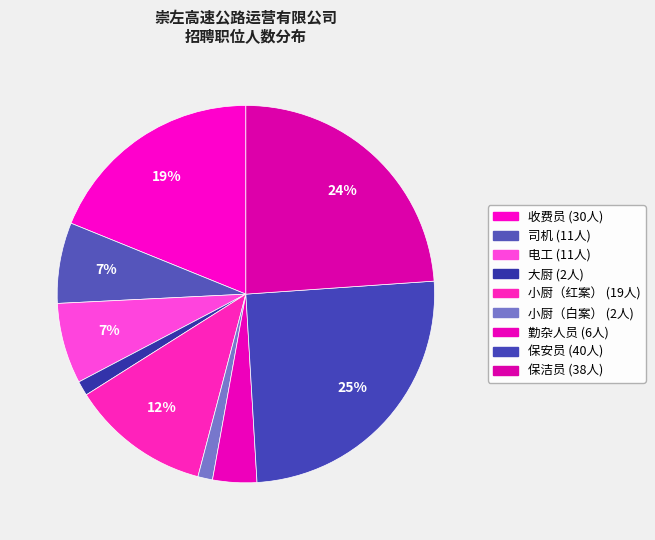

Count the number of slices in the pie.

9